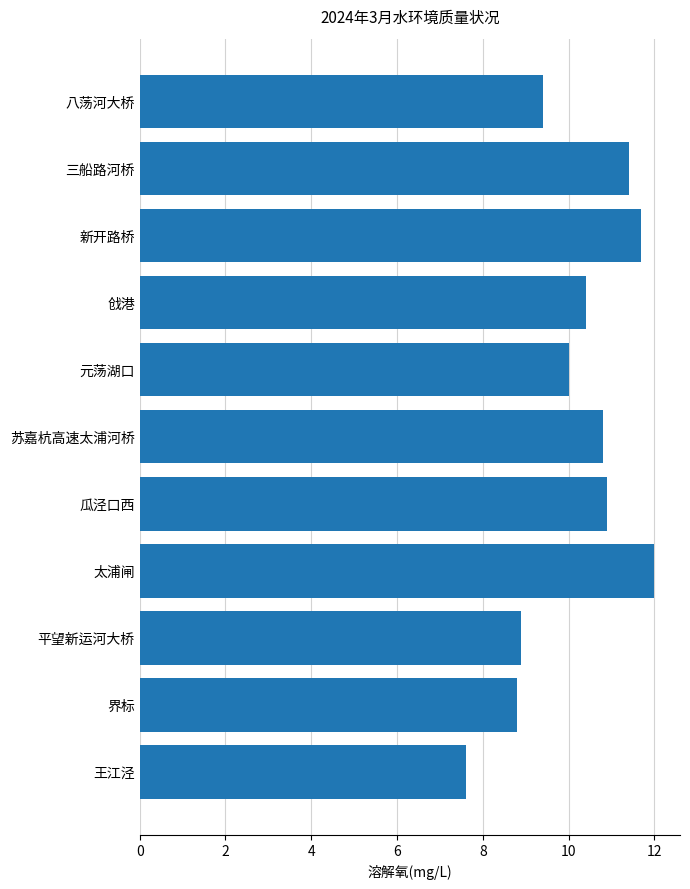

Reading top to bottom, extract all data points from this chart.

八荡河大桥=9.4	三船路河桥=11.4	新开路桥=11.7	戗港=10.4	元荡湖口=10.0	苏嘉杭高速太浦河桥=10.8	瓜泾口西=10.9	太浦闸=12.0	平望新运河大桥=8.9	界标=8.8	王江泾=7.6